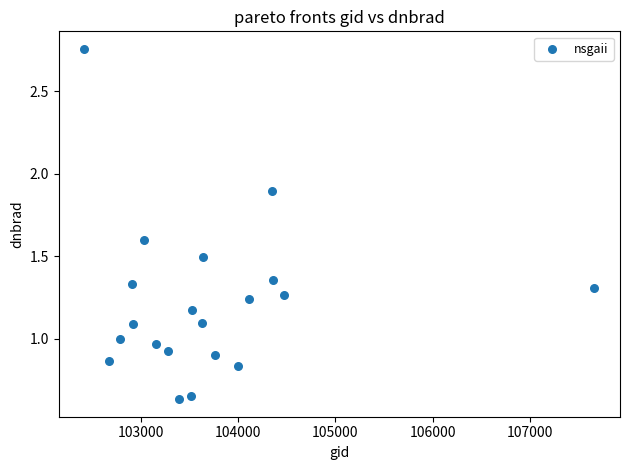

What is the range of Y values (max minus min)?

2.1